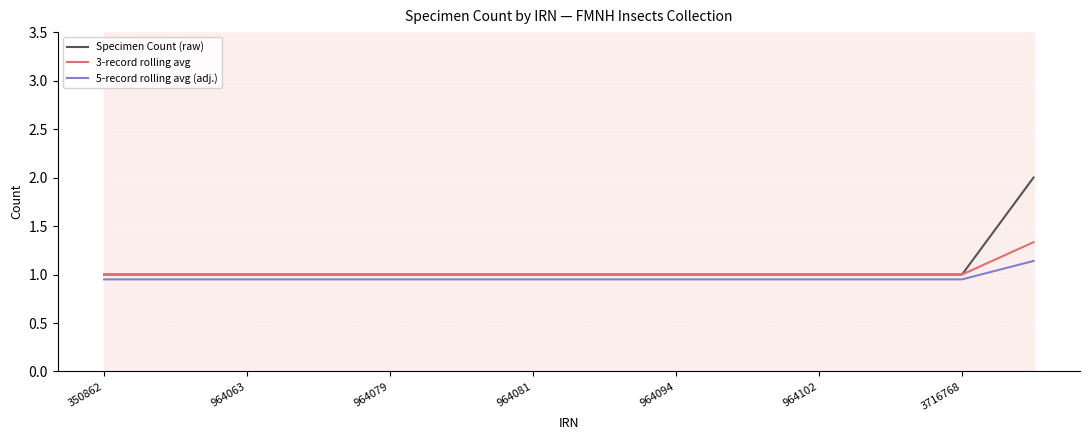

What is the difference between the maximum and minimum values in the Specimen Count (raw) series?

1.0